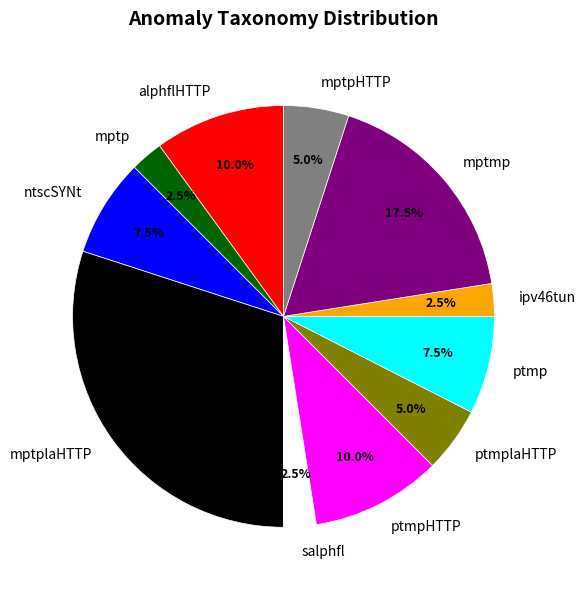

How many slices are in this pie chart?

11